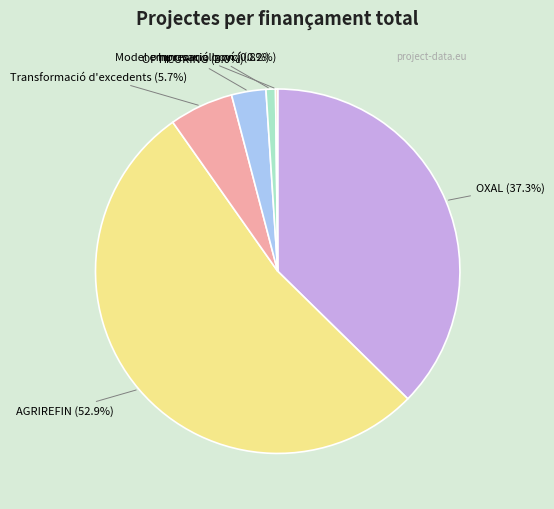

Is there a majority slice in this chart?

Yes